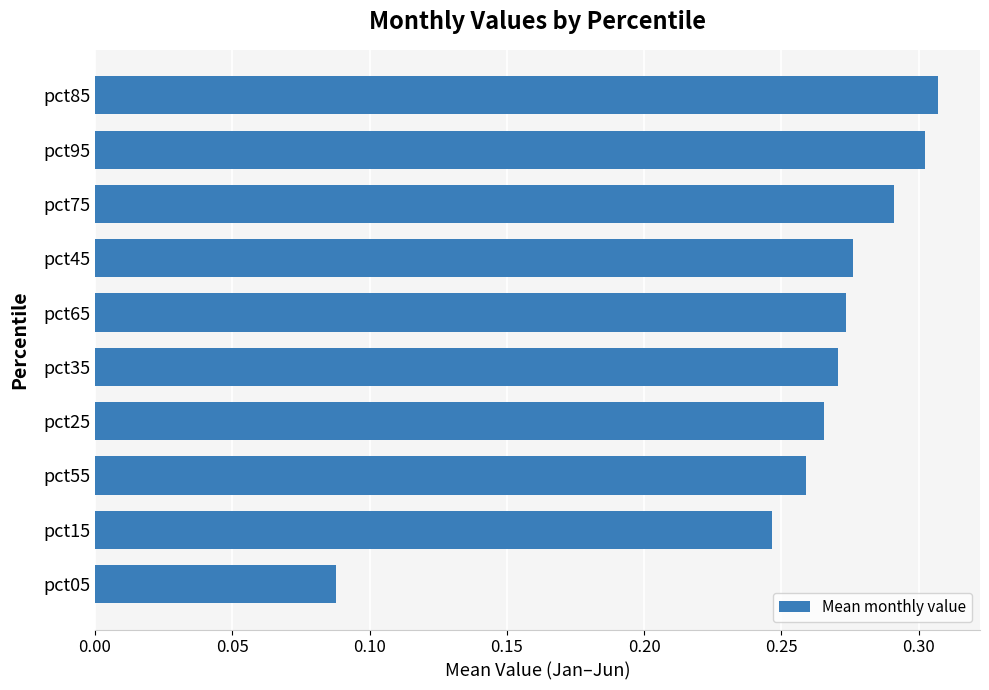

Count the number of categories in the chart.

10